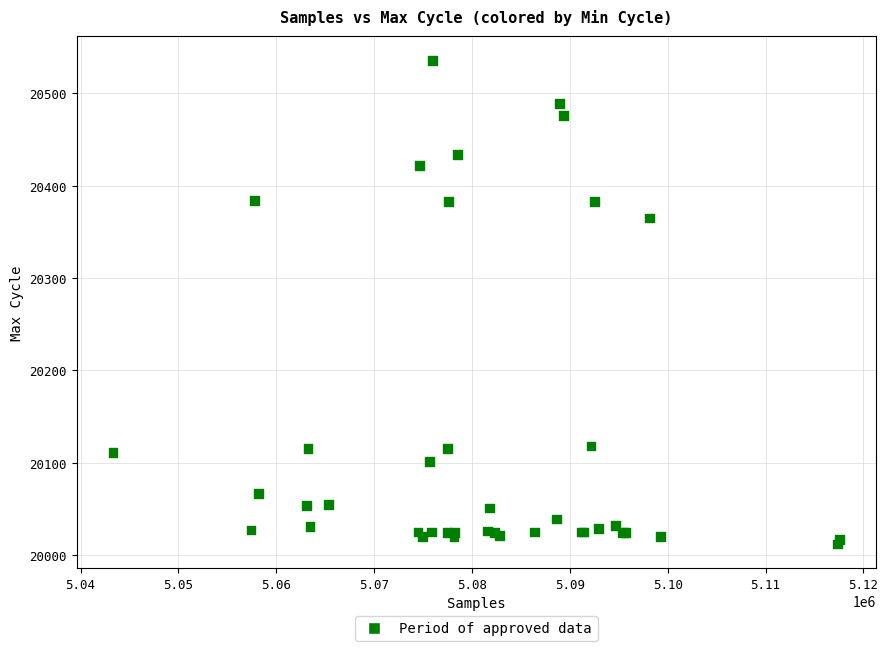

What Y value in the scatter plot is closest to 20274?

20365